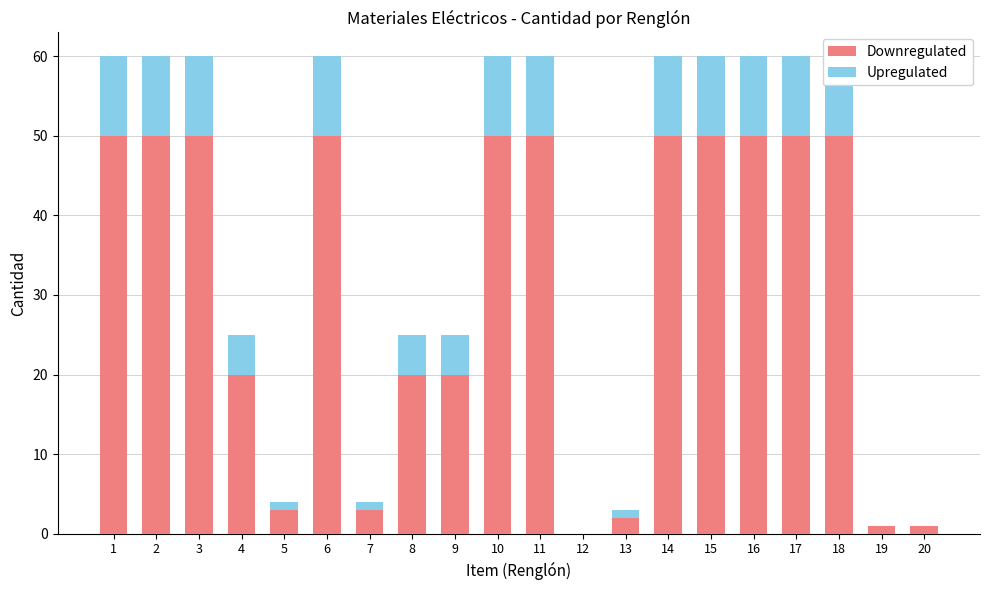

What value does the Downregulated series have at 1, to the nearest 10?

50